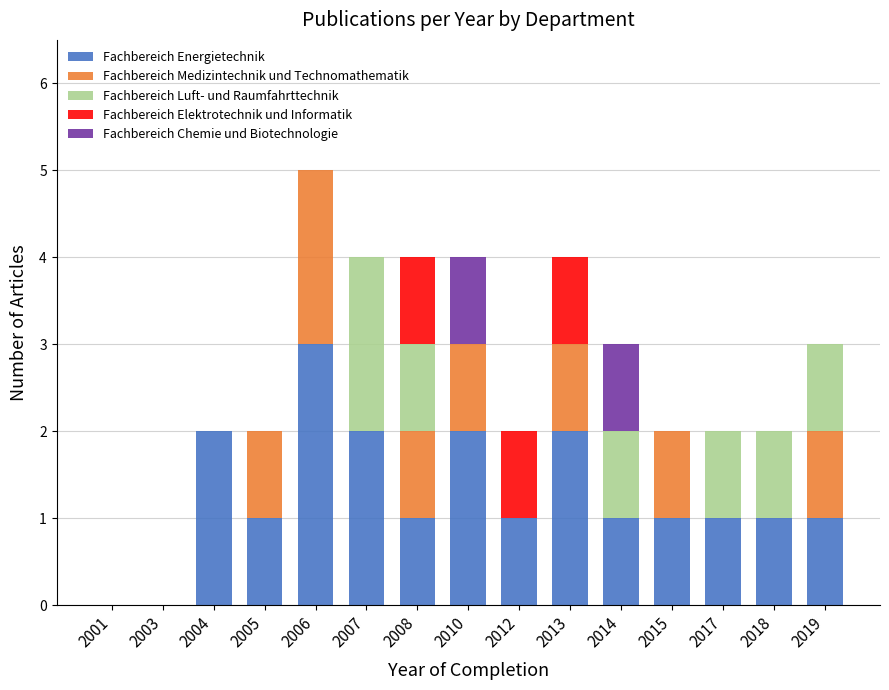

Where does the Fachbereich Energietechnik series first go above 1?

2004